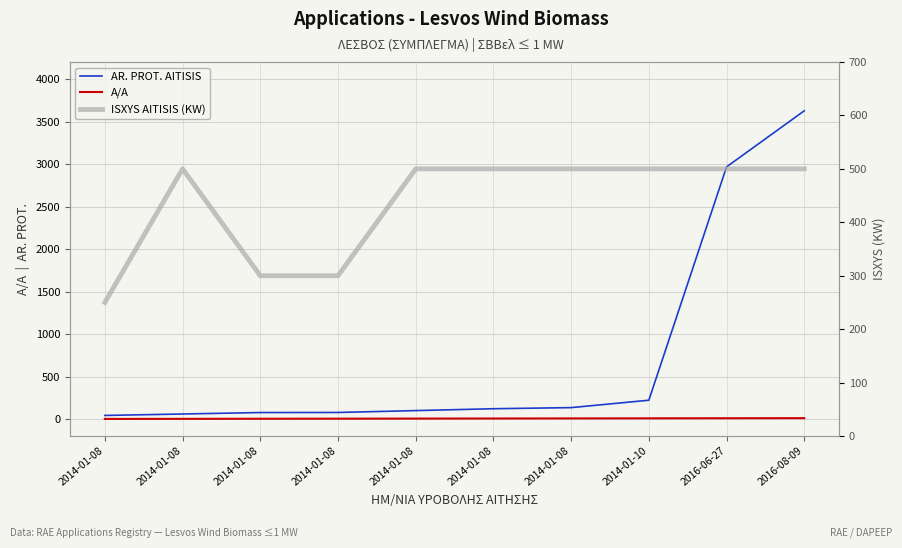

What is the total value across all series at 2014-01-08?

293